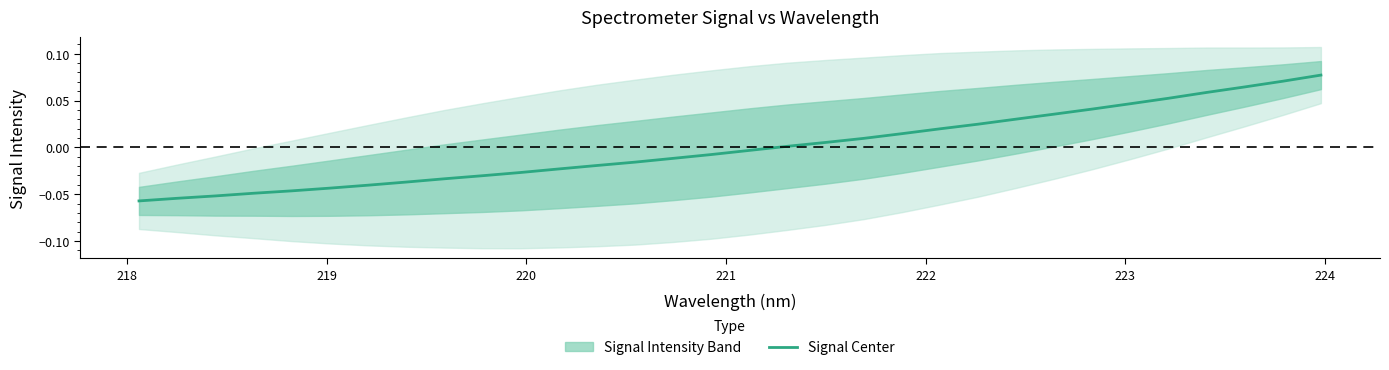

How many categories are shown in the chart?

32